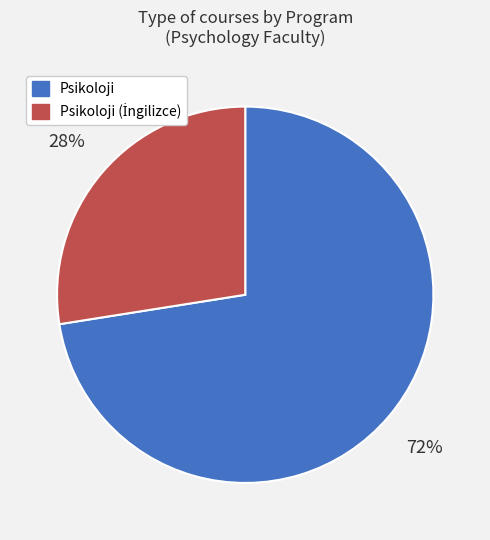

Is there any slice that represents more than half of the pie?

Yes